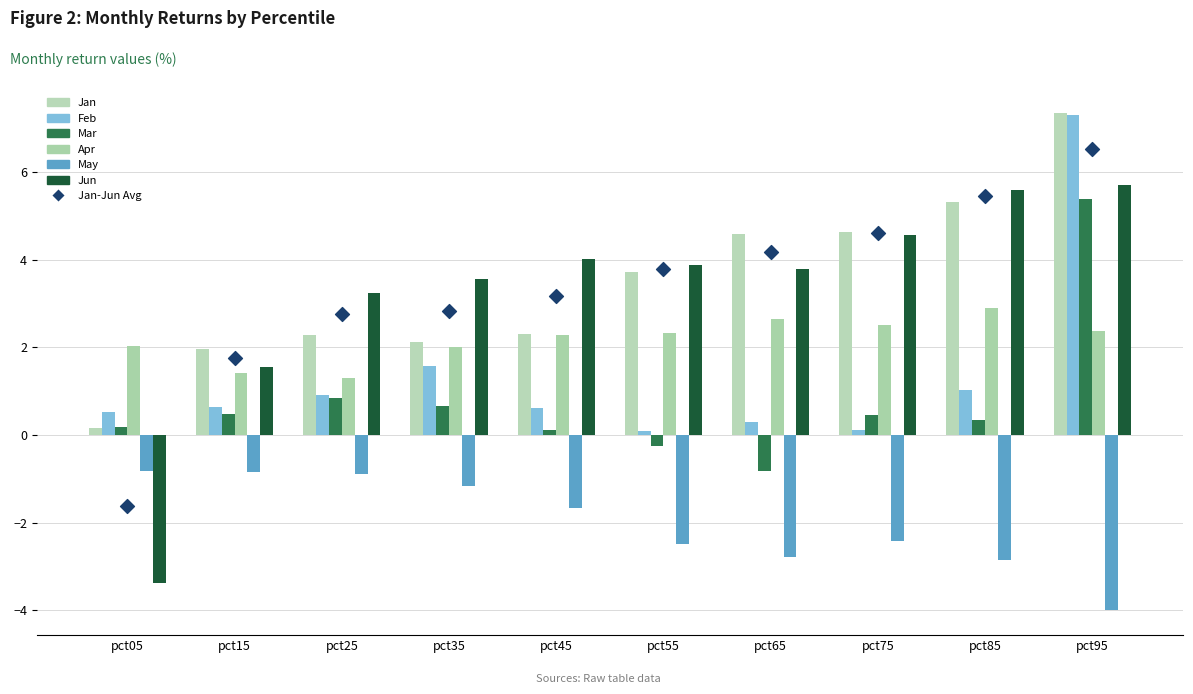

At which category is the sum across all series the highest?

pct95